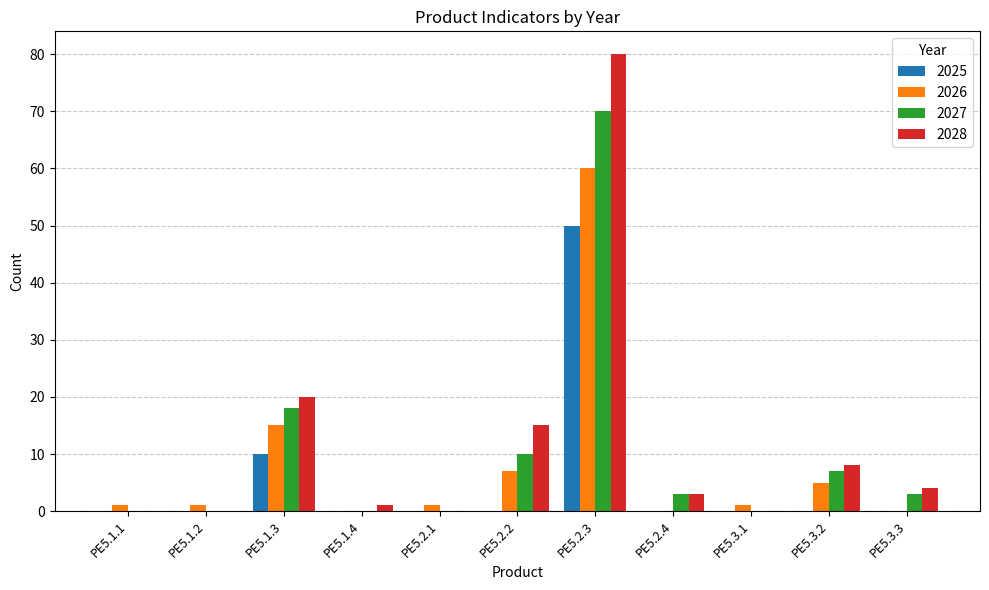

Is it true that 2025 equals -23 at PE5.1.1?

False